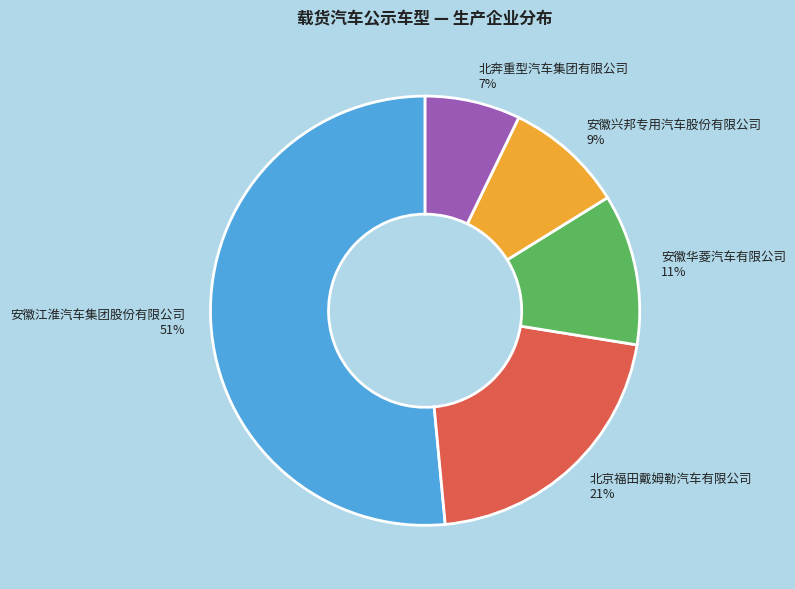

Does 安徽江淮汽车集团股份有限公司 represent more than half of the total?

Yes